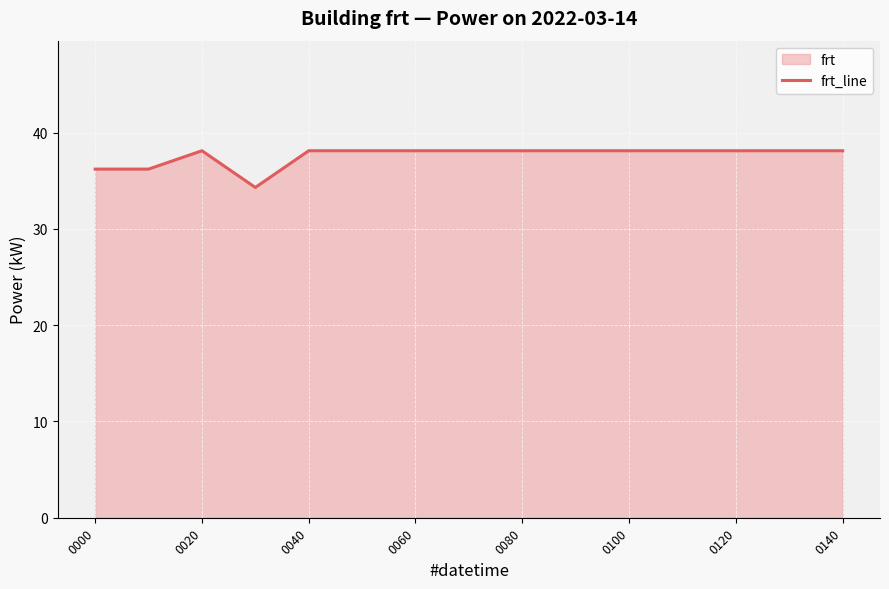

What is the difference between the maximum and second lowest values?

1.9